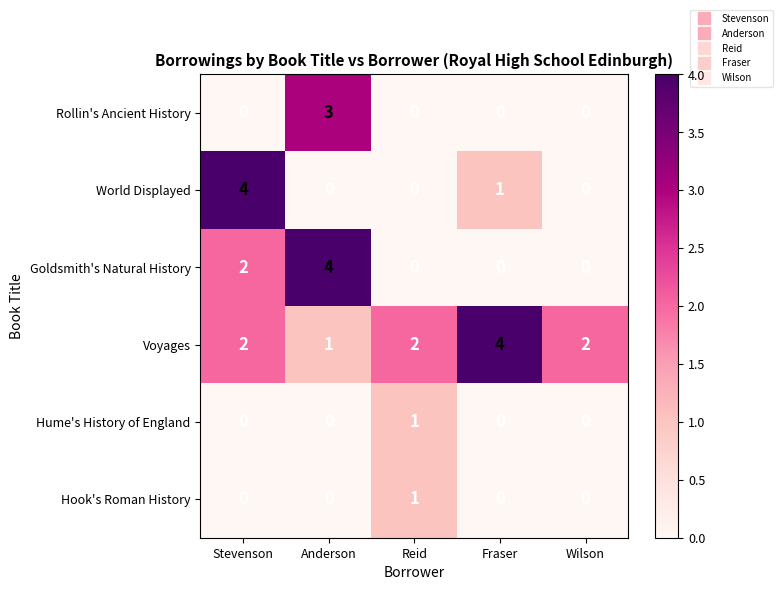

Count the World Displayed values in the range 0 to 1.

4